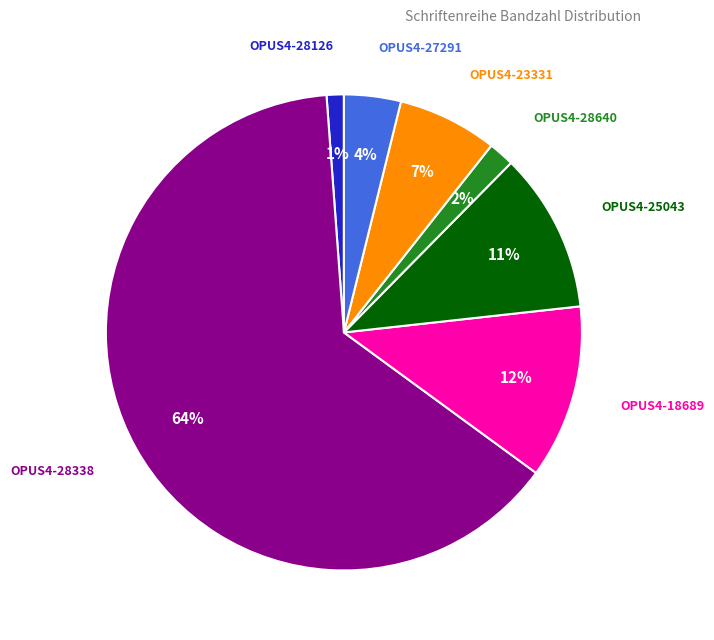

How many slices are in this pie chart?

7